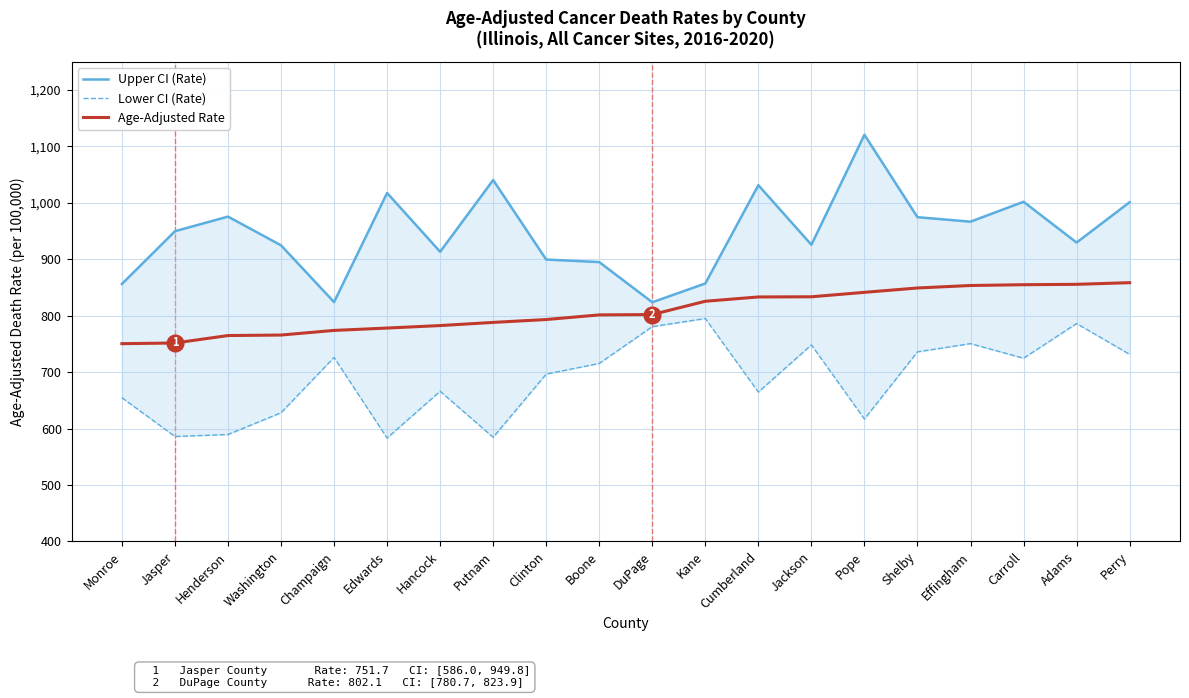

Which series has the widest spread of values?

Upper CI (Rate)